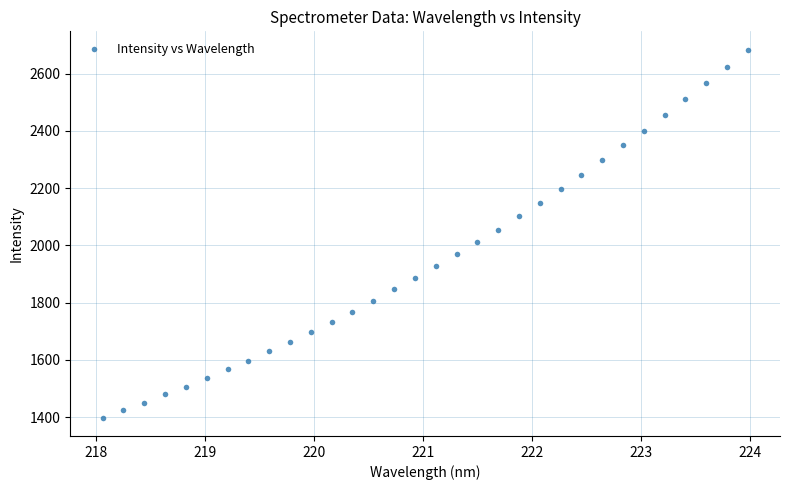

What is the range of Y values (max minus min)?

1284.8